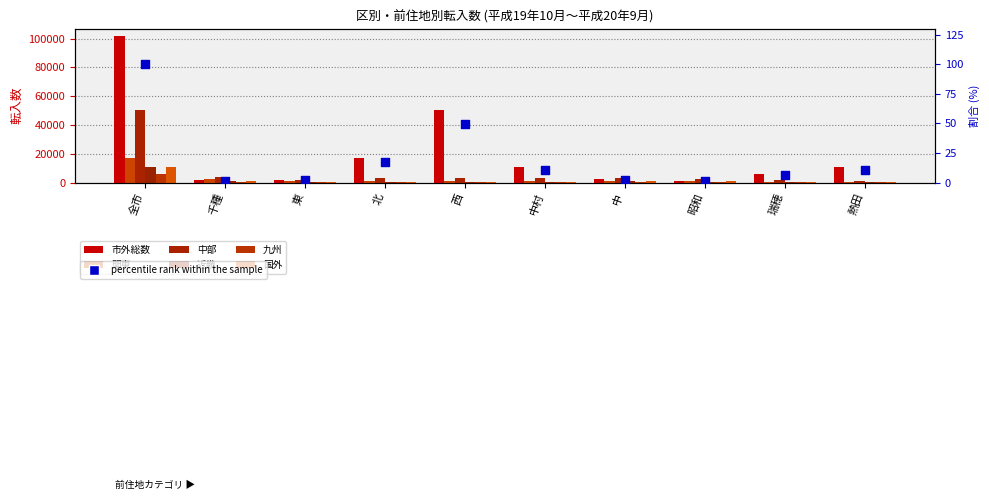

Is the value of 国外 at 熱田 greater than the value of 九州 at 北?

No